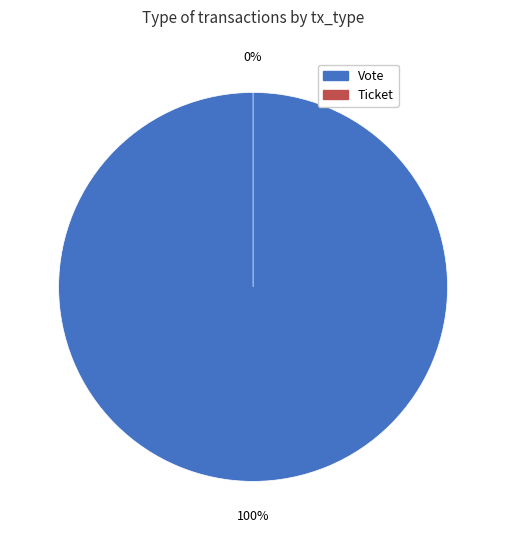

How many slices are in this pie chart?

2